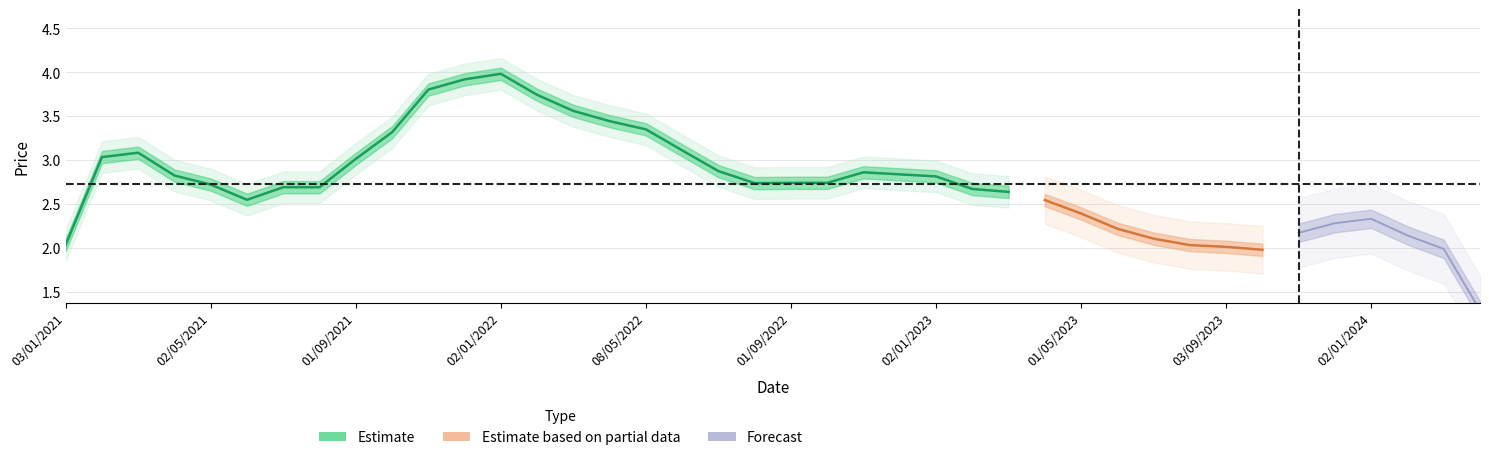

How many categories are shown in the chart?

40